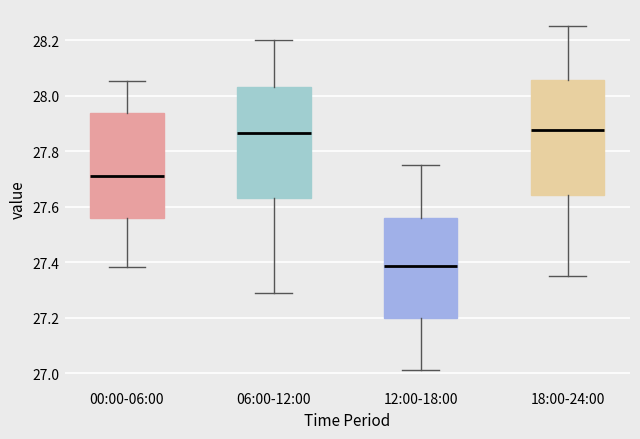

Where is the upper edge of the box for 12:00-18:00 on the y-axis? The values are not printed on the chart, so give them approximately, as read against the axis.

27.56